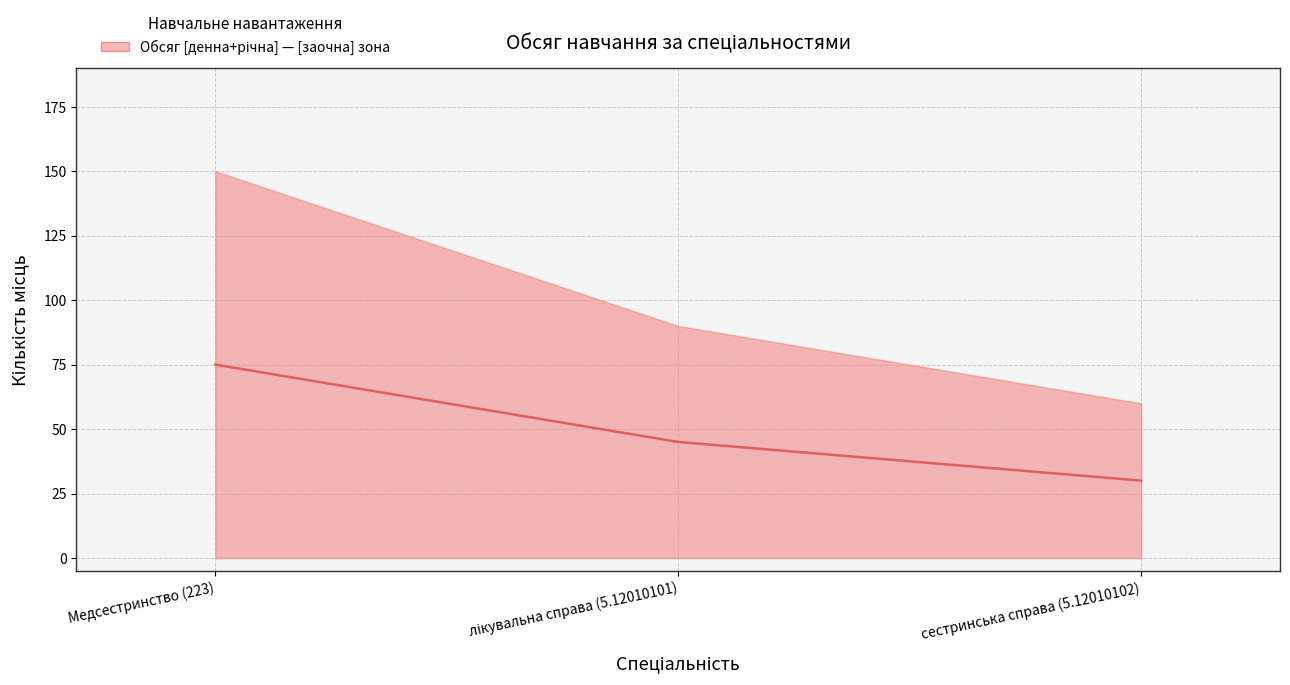

At which category does the chart reach its minimum across all series?

сестринська справа (5.12010102)